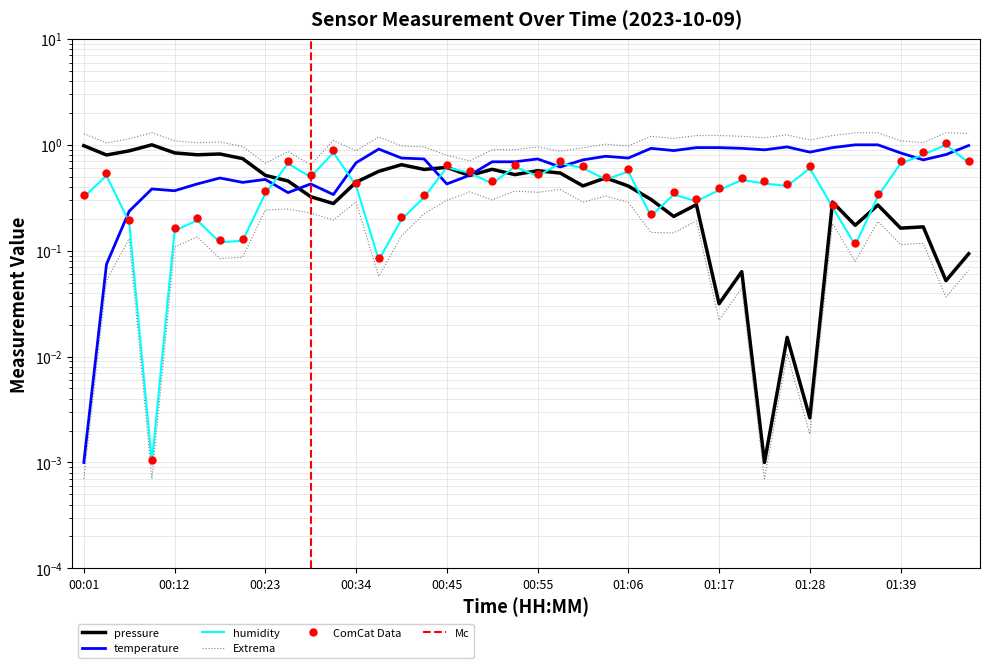

Which series ends up on top after the final intersection of humidity and pressure?

humidity